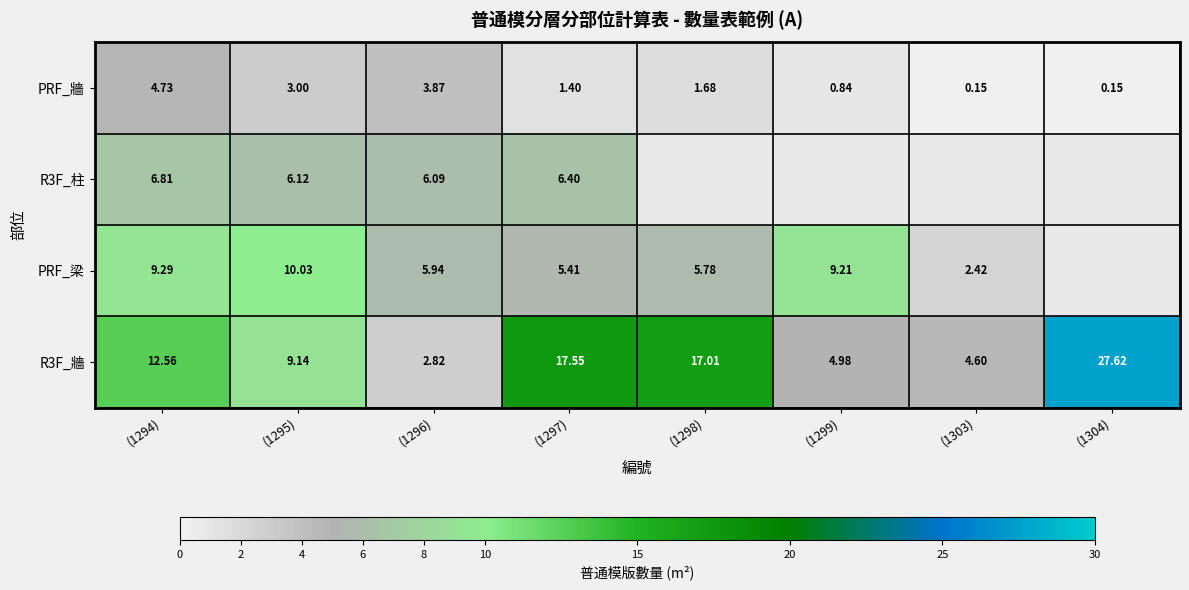

Is the value of PRF_牆 at (1298) greater than the value of R3F_柱 at (1296)?

No